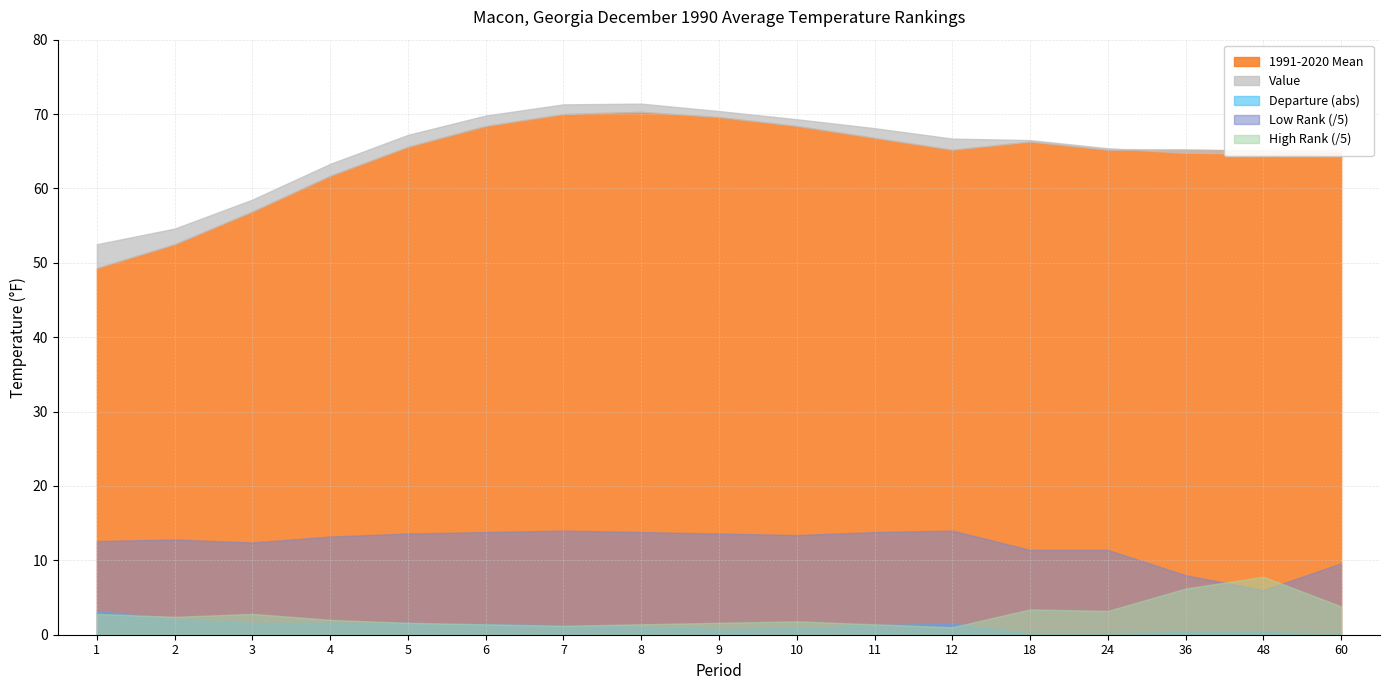

What is the sum of all 1991-2020 Mean values?

1091.6